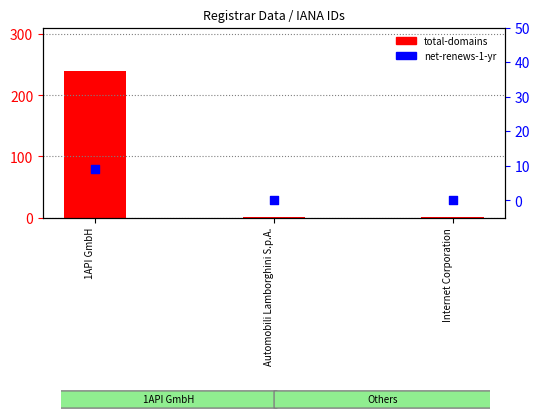

At how many categories does at least one series exceed 232?

1